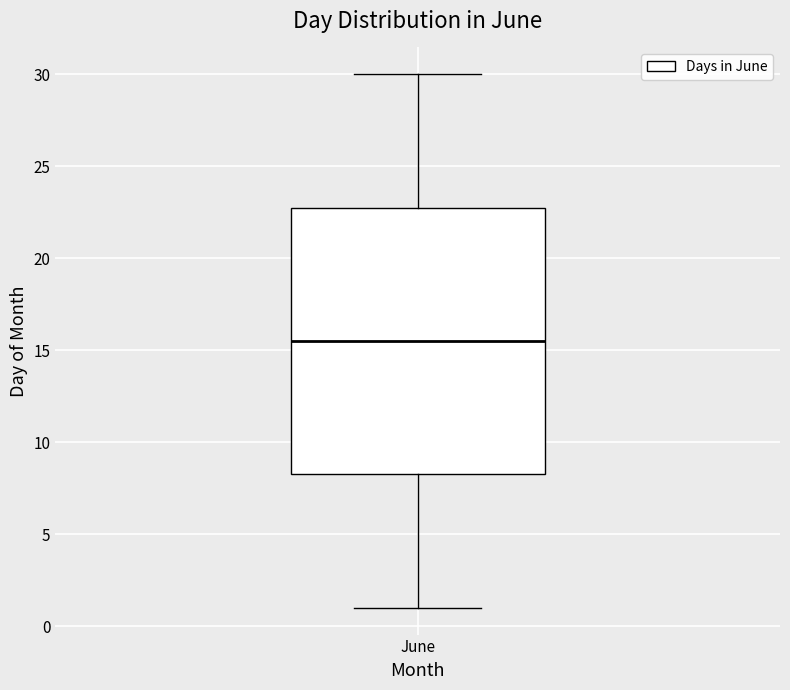

Where is the upper edge of the box for June on the y-axis? The values are not printed on the chart, so give them approximately, as read against the axis.

23.0